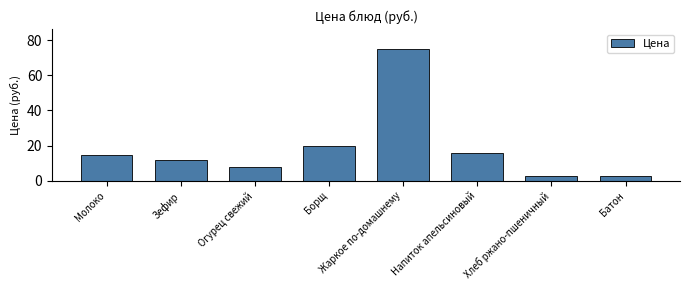

What is the value of the 5th bar from the left?

75.0